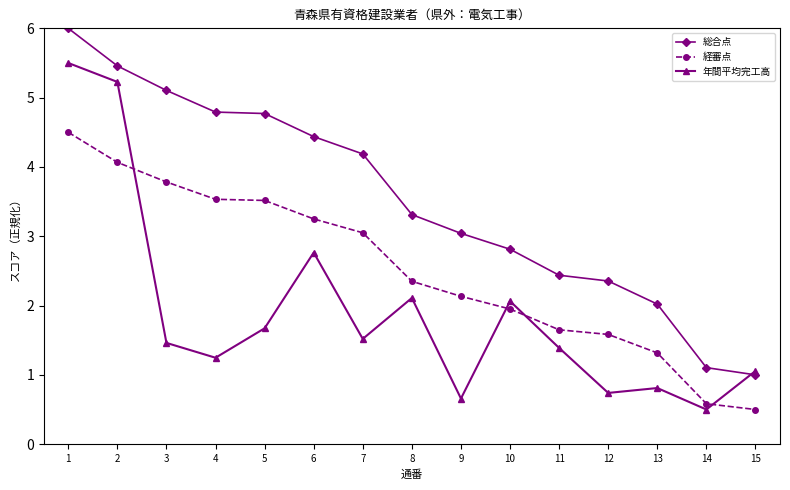

Which series ends up on top after the final intersection of 総合点 and 年間平均完工高?

年間平均完工高